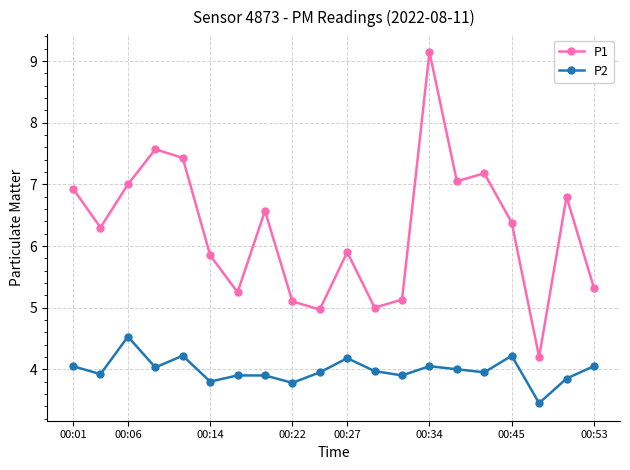

What is the maximum value for P2?

4.5